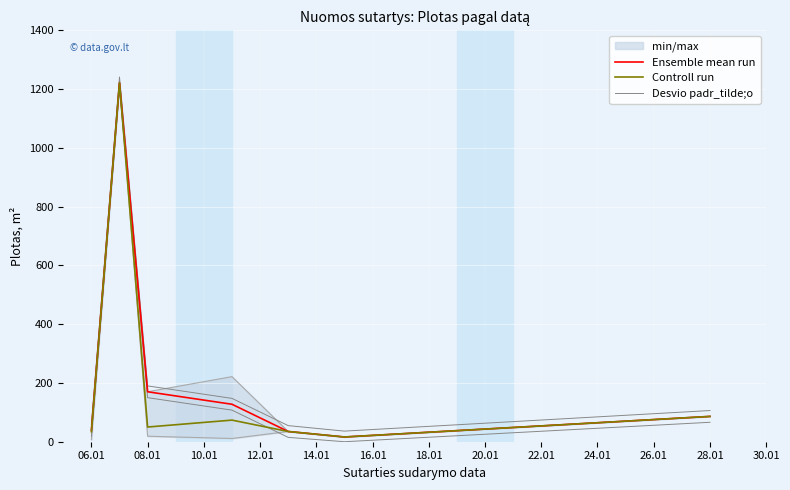

How many lines are shown in the chart?

3